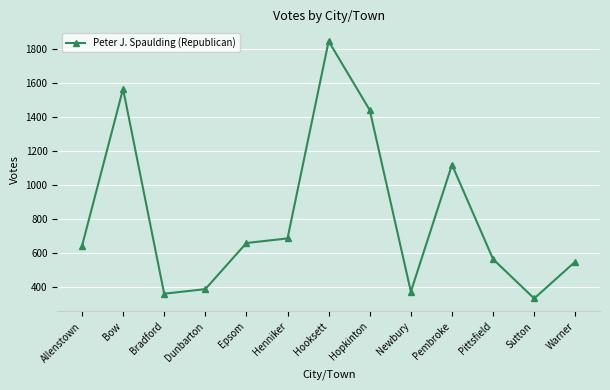

Count the number of data series in this chart.

1